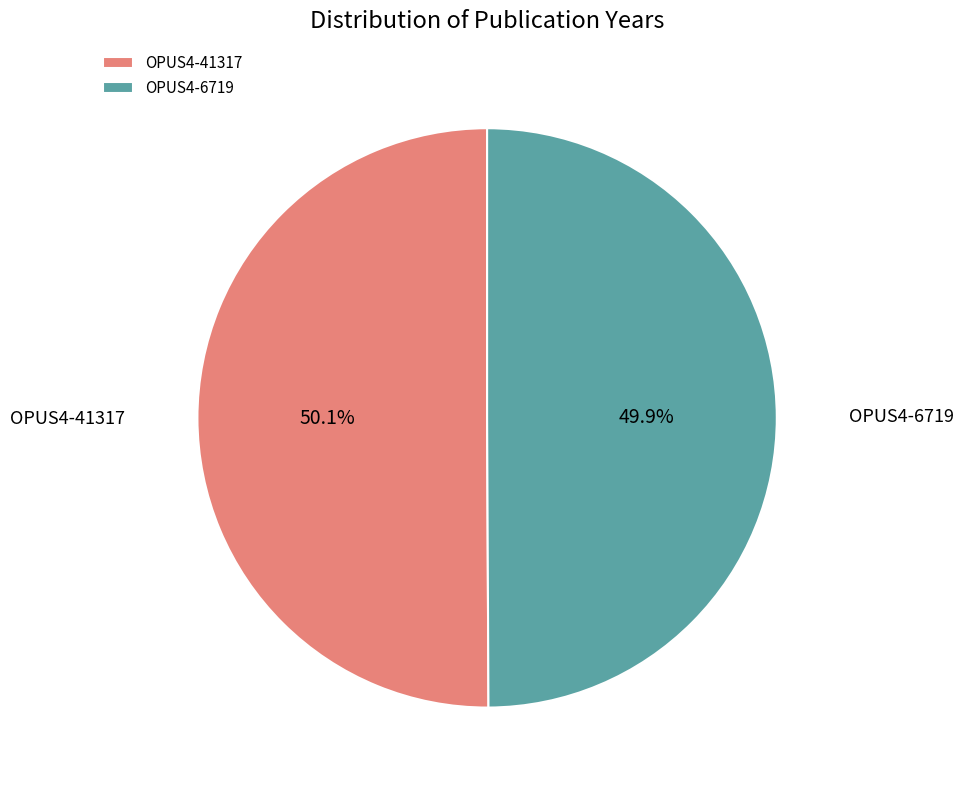

Is there any slice that represents more than half of the pie?

Yes